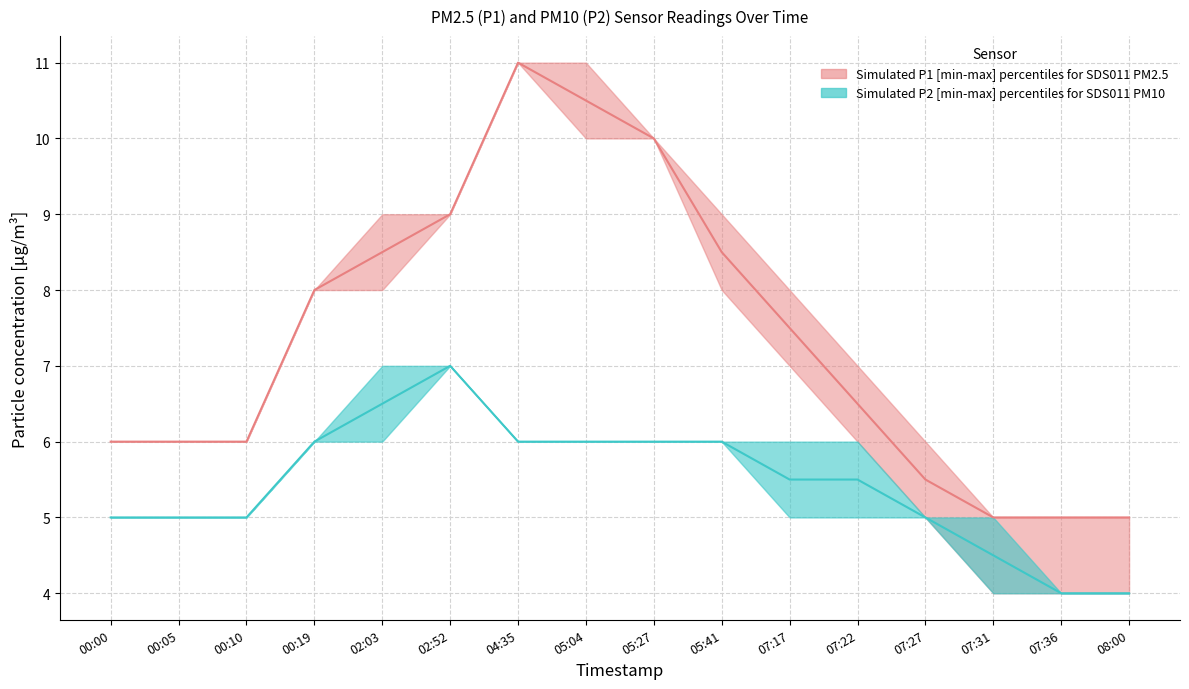

What is the difference between the highest and lowest values at 07:22?

1.0